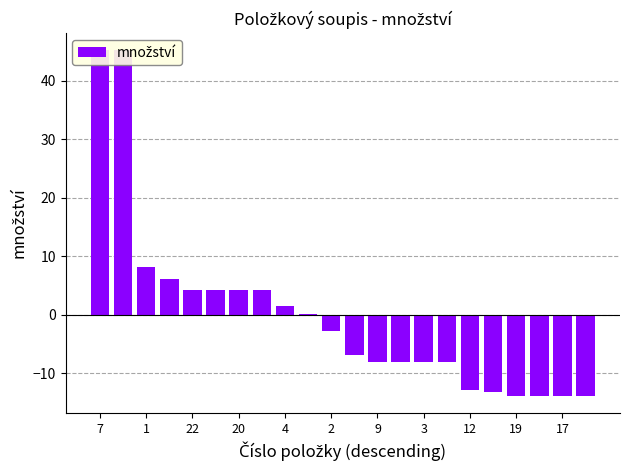

The value at 15 is -8.1. True or false?

True